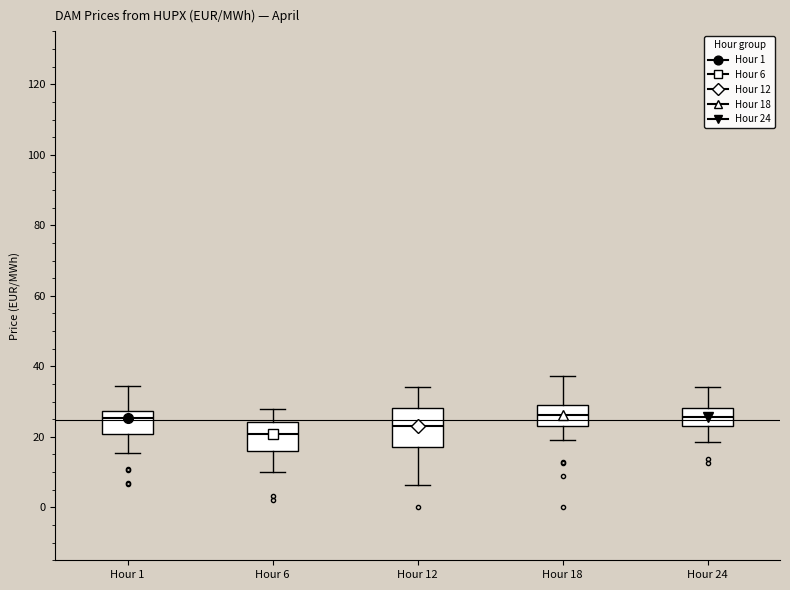

Reading left to right, read every box against the y-axis: the position of its median line, the range the box covers, and the ends of its whiskers. The values are not printed on the chart, so give them approximately, as read against the axis.

Hour 1: median 26, box 20 to 28, whiskers 16 to 34
Hour 6: median 20, box 16 to 24, whiskers 10 to 28
Hour 12: median 24, box 18 to 28, whiskers 6 to 34
Hour 18: median 26, box 24 to 30, whiskers 18 to 38
Hour 24: median 26, box 24 to 28, whiskers 18 to 34